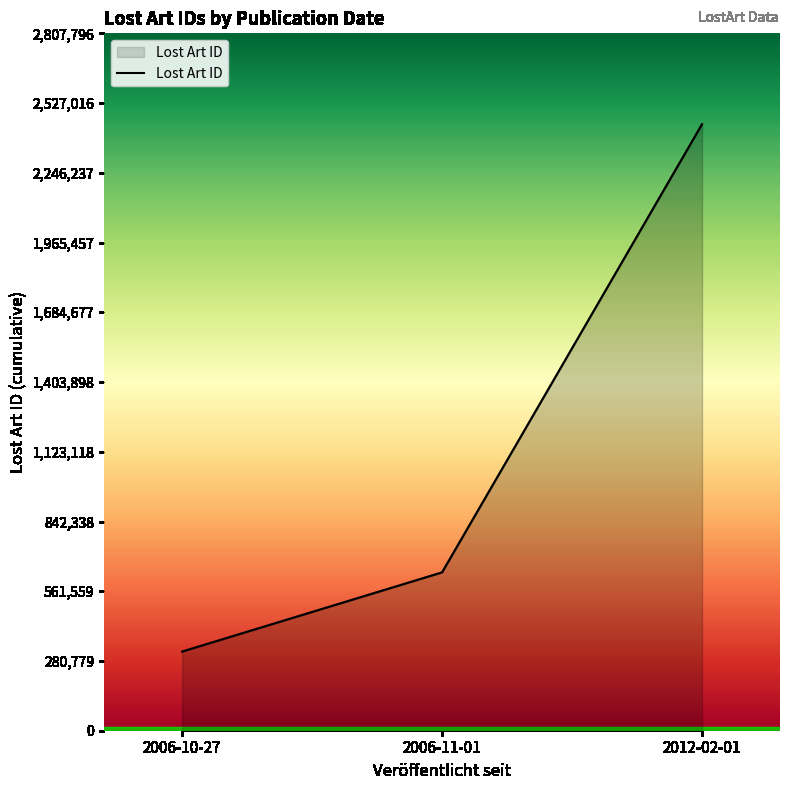

Which has a higher value, 2006-11-01 or 2012-02-01?

2012-02-01